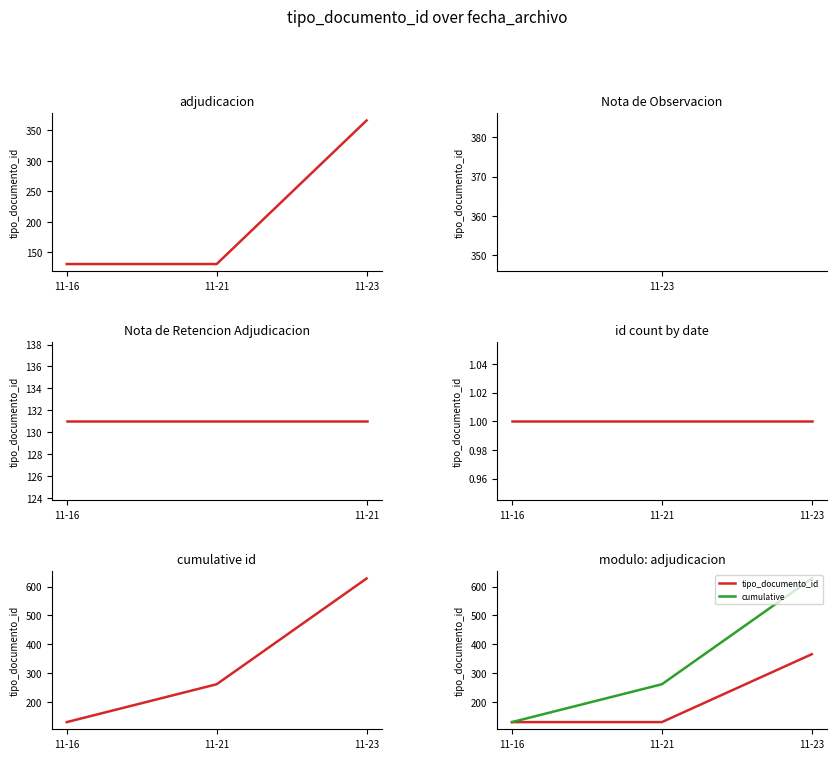

What is the maximum value shown in the chart?

628